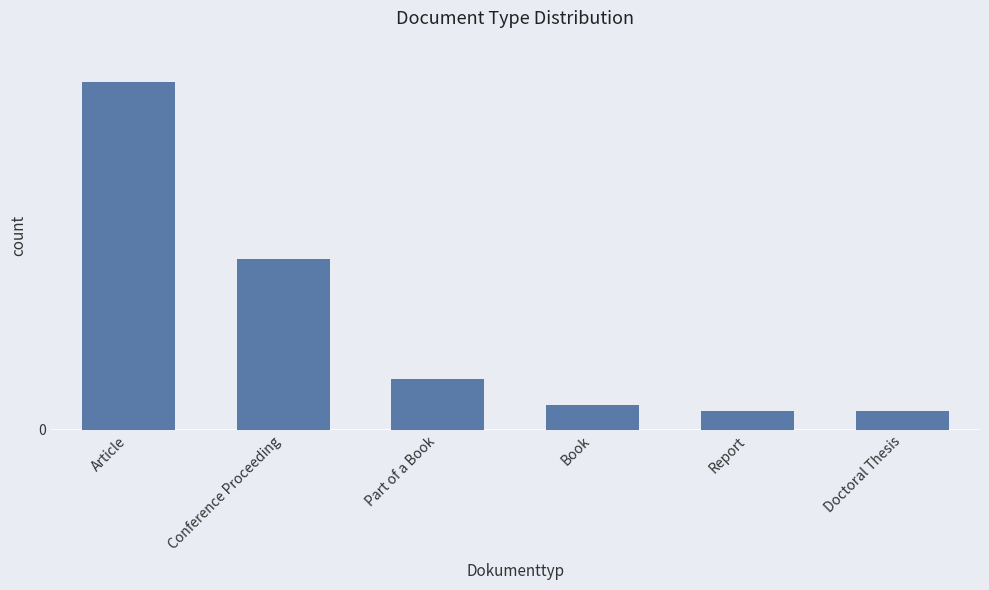

What position from the left is Doctoral Thesis?

6